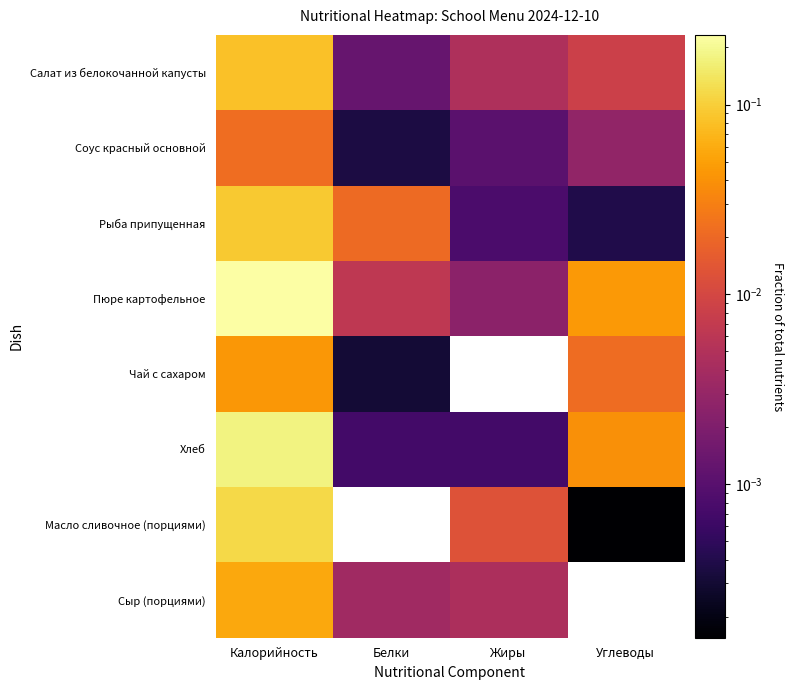

Between Белки and Калорийность, which is larger?

Калорийность